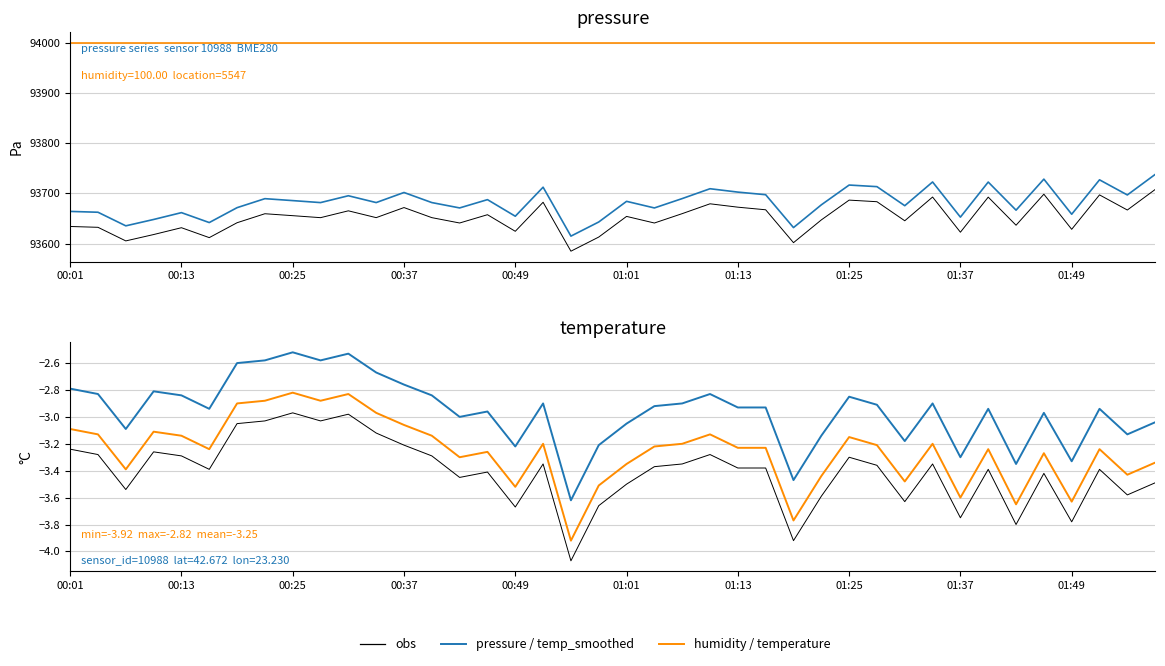

At which label does obs reach its minimum?

18